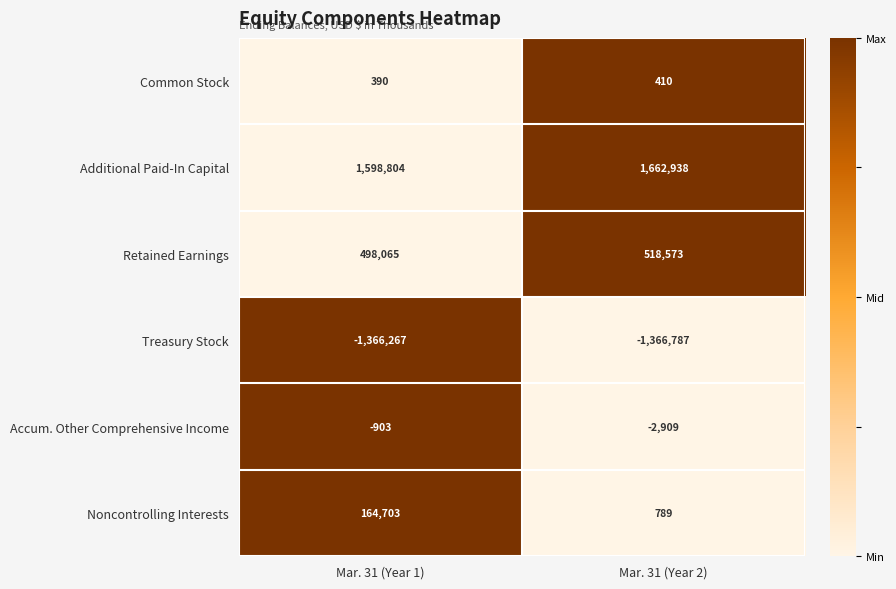

Which series has the largest range (max minus min)?

Noncontrolling Interests